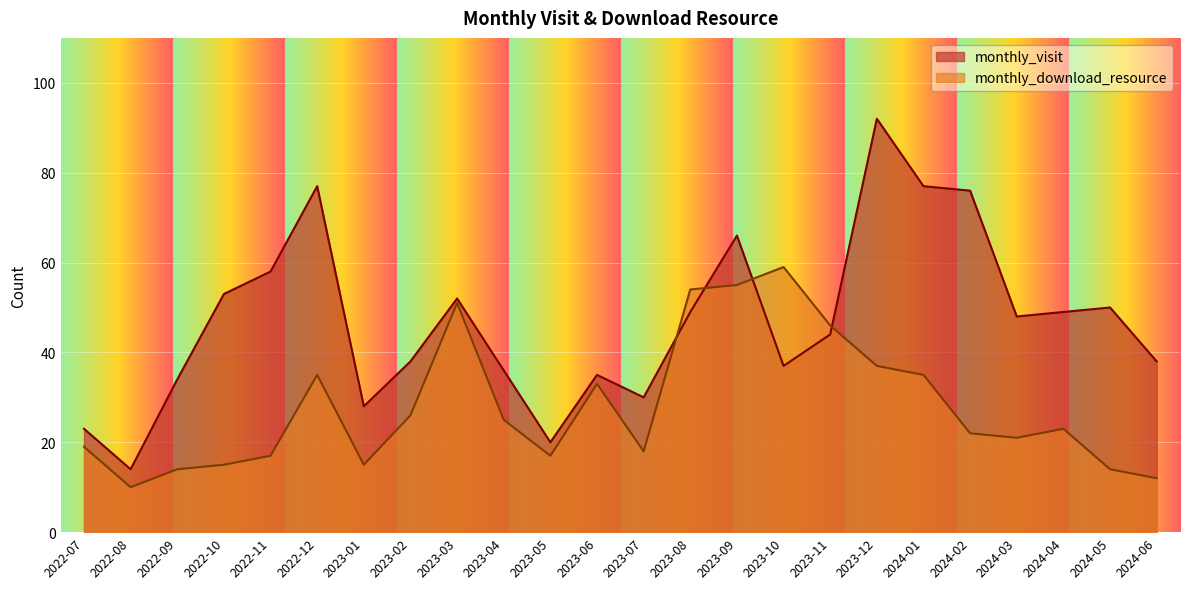

What position from the left is 2022-11?

5